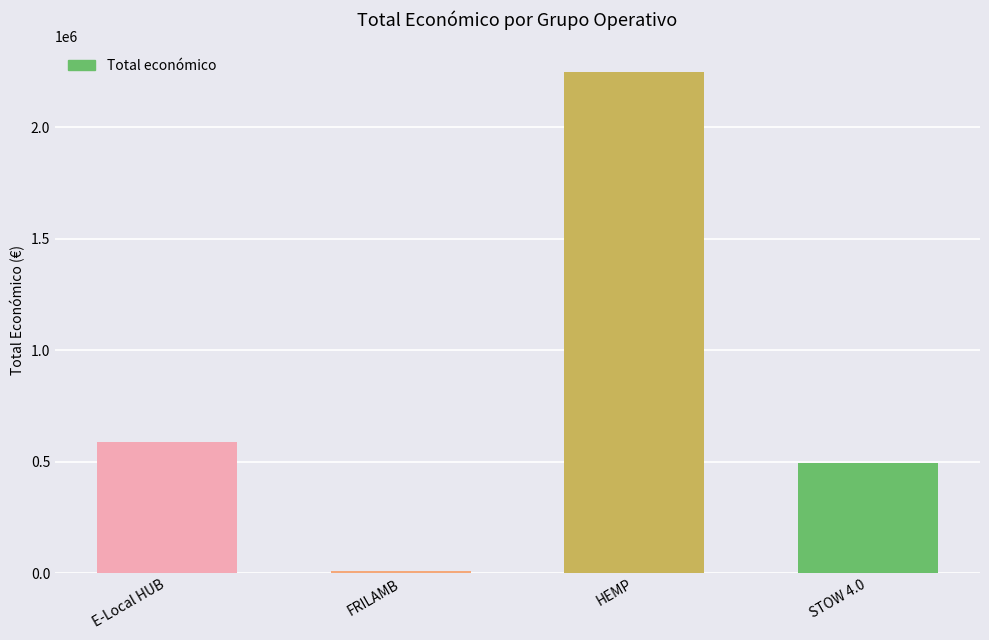

At which category does the chart reach its peak across all series?

HEMP